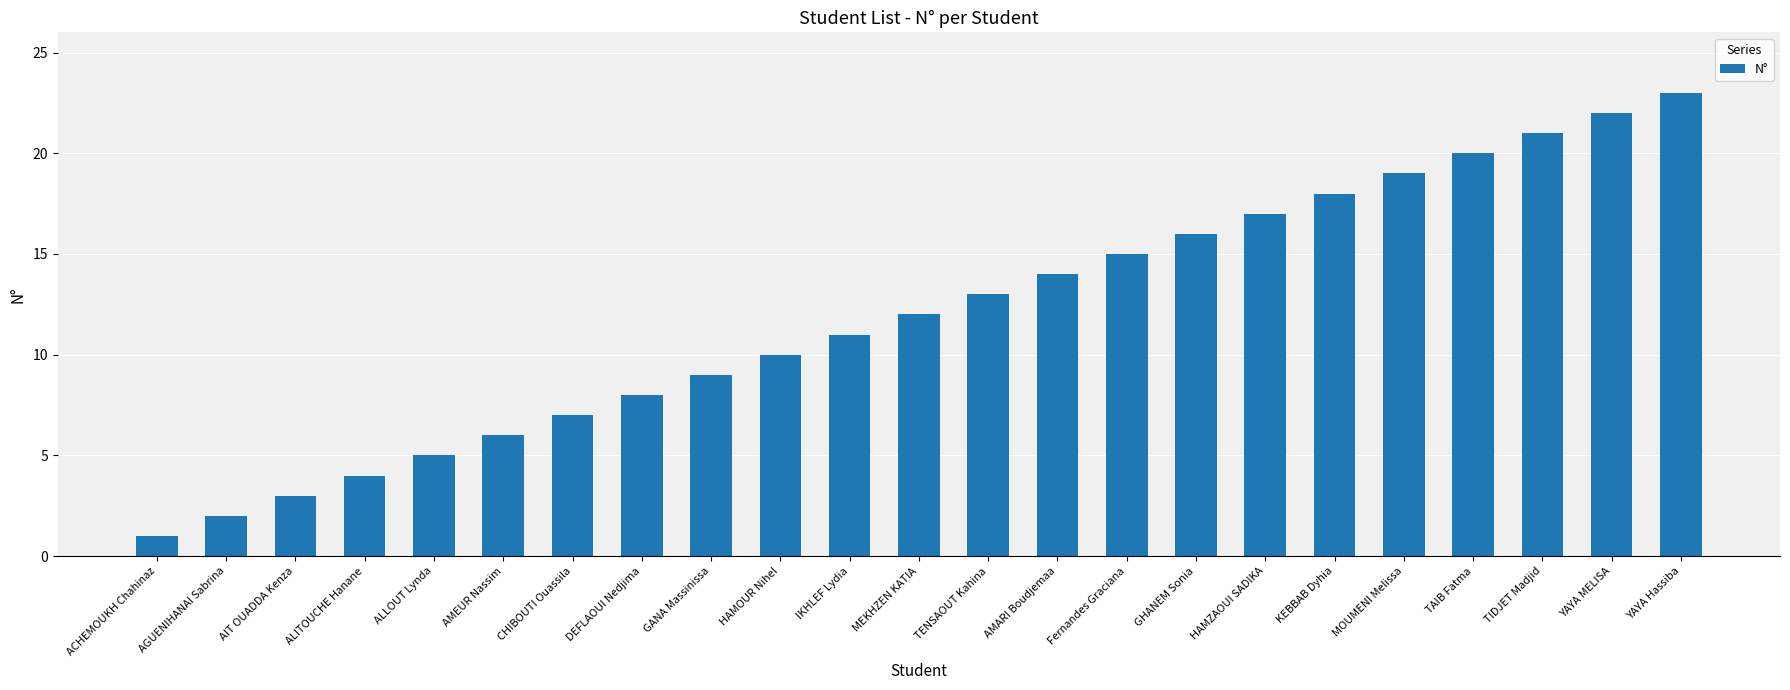

Reading left to right, what are all the values shown in this chart?

1	2	3	4	5	6	7	8	9	10	11	12	13	14	15	16	17	18	19	20	21	22	23